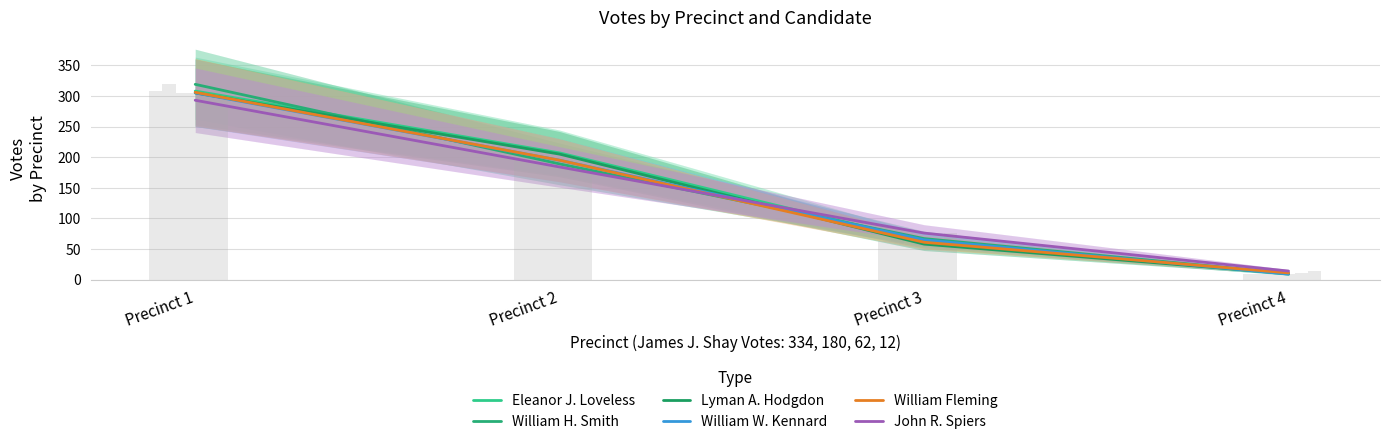

At which category does the chart reach its minimum across all series?

Precinct 4